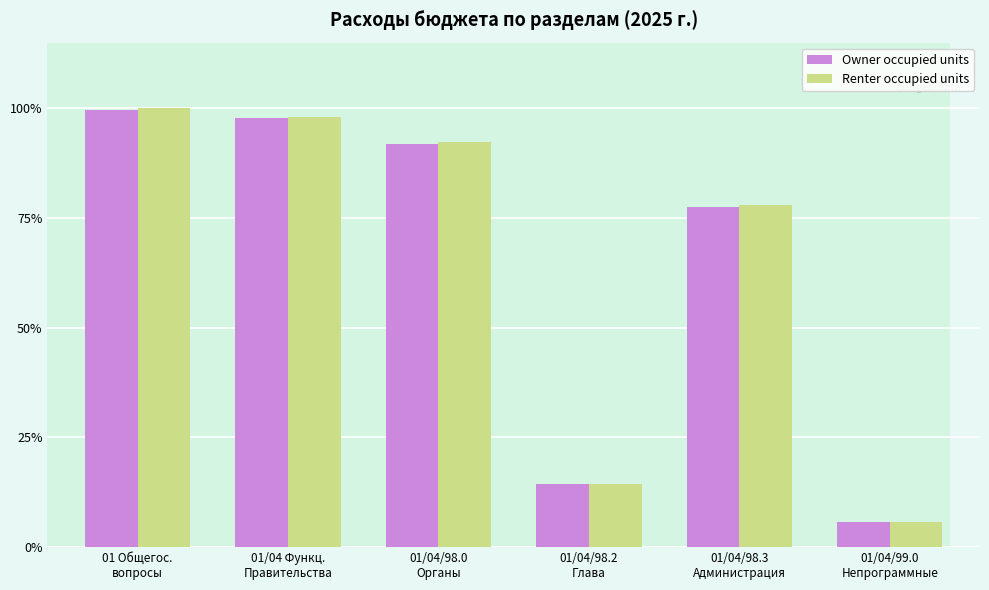

What is the sum of all Renter occupied units values?

388.2